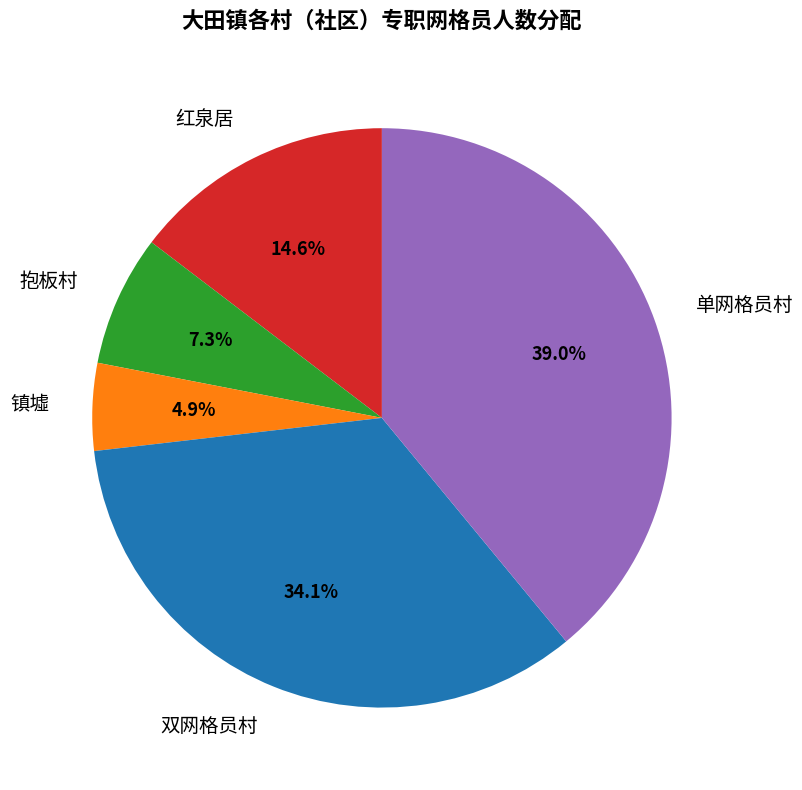

What is the ratio of the value at 双网格员村 to the value at 单网格员村?

0.9